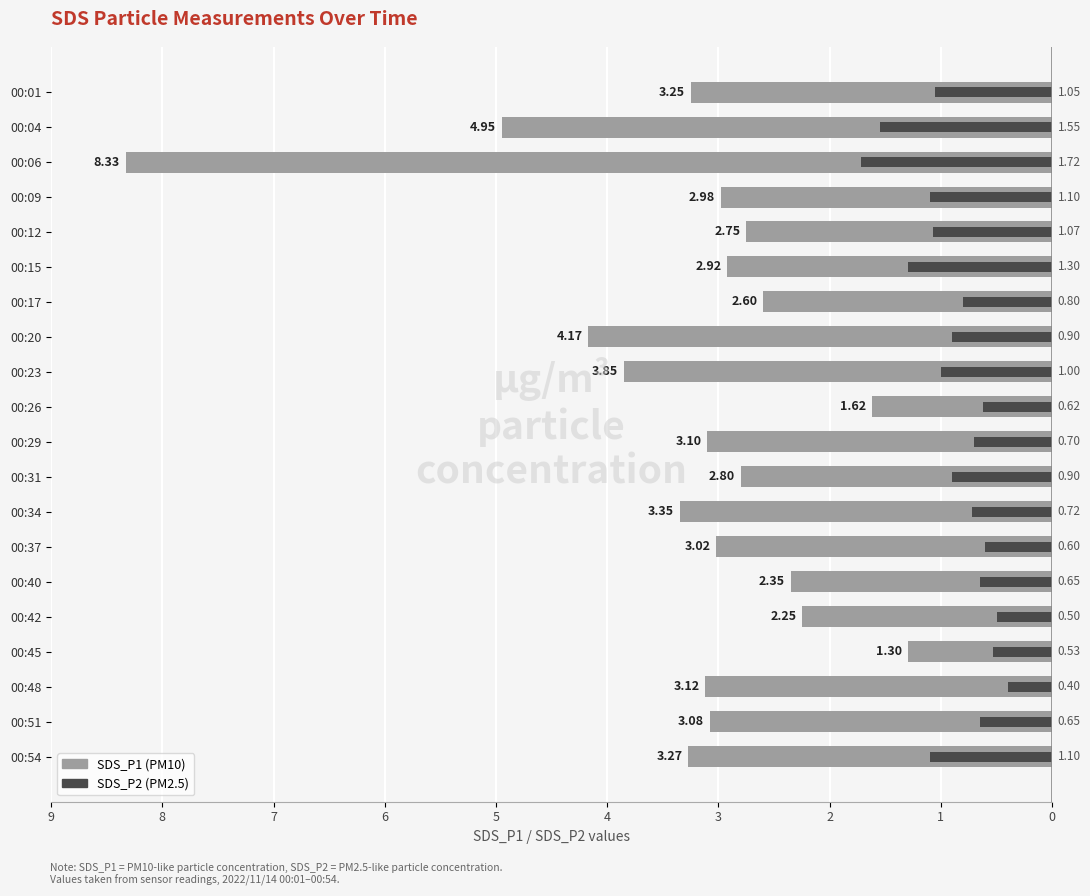

How many distinct data groups are displayed?

2